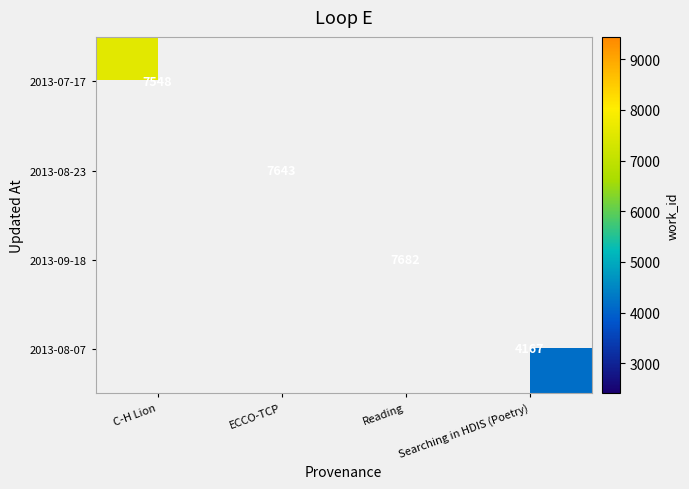

True or false: 2013-08-23 has a value of 7643 at ECCO-TCP.

True